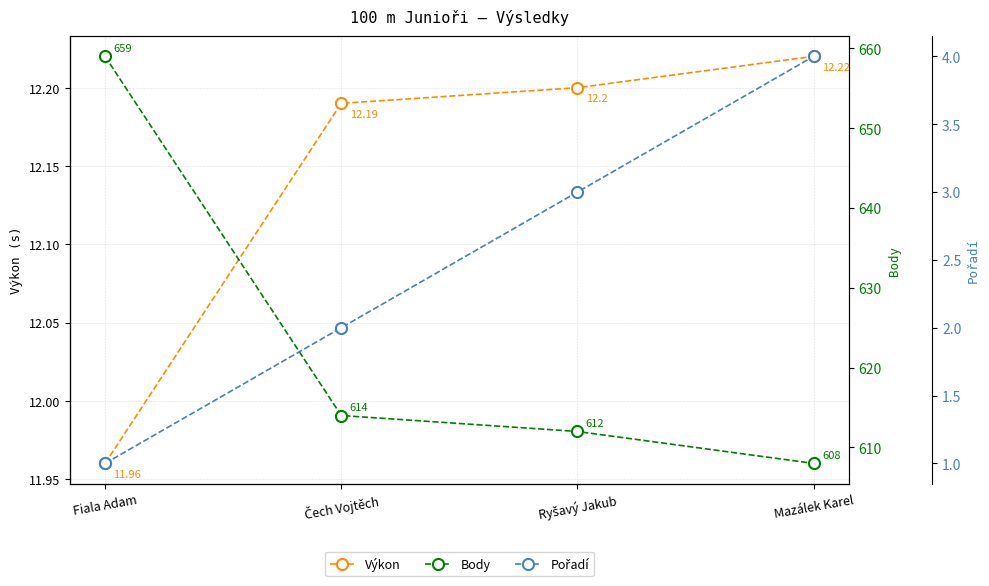

List the series in order of their peak value, highest first.

Body, Výkon, Pořadí